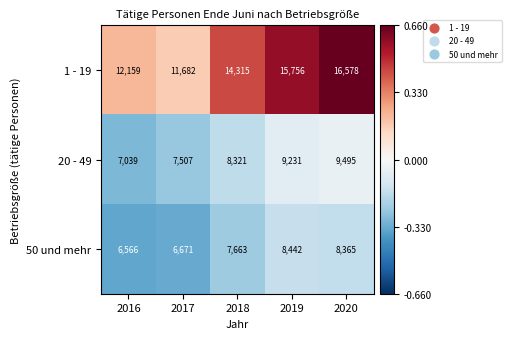

Count the number of data series in this chart.

3